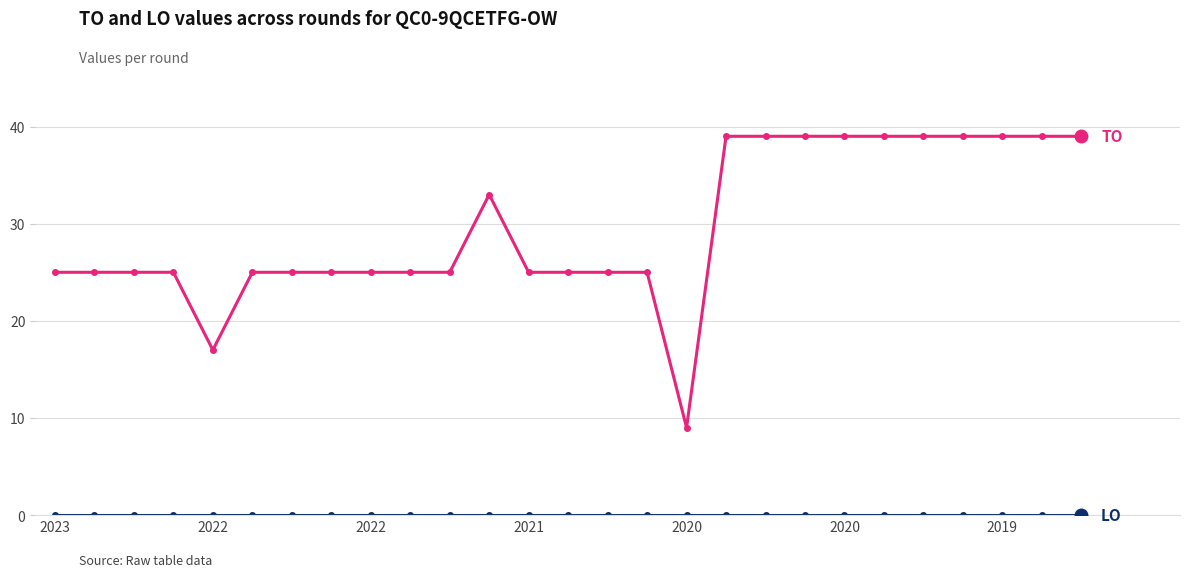

What is the greatest value displayed?

39